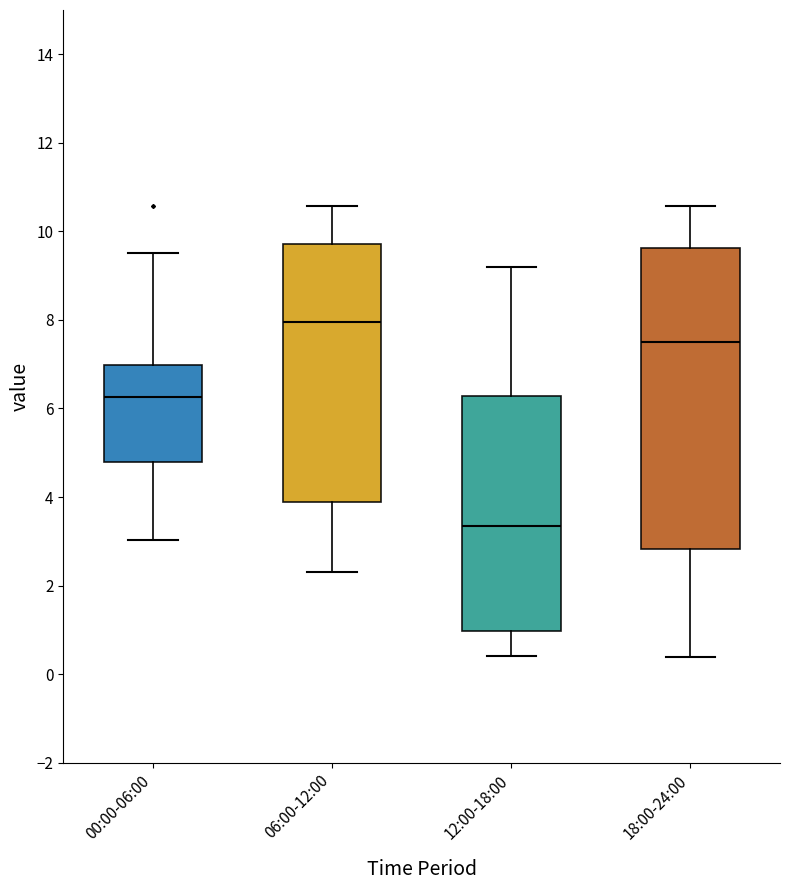

Reading left to right, read every box against the y-axis: the position of its median line, the range the box covers, and the ends of its whiskers. The values are not printed on the chart, so give them approximately, as read against the axis.

00:00-06:00: median 6.2, box 4.8 to 7.0, whiskers 3.0 to 9.6
06:00-12:00: median 8.0, box 3.8 to 9.8, whiskers 2.4 to 10.6
12:00-18:00: median 3.4, box 1.0 to 6.2, whiskers 0.4 to 9.2
18:00-24:00: median 7.6, box 2.8 to 9.6, whiskers 0.4 to 10.6